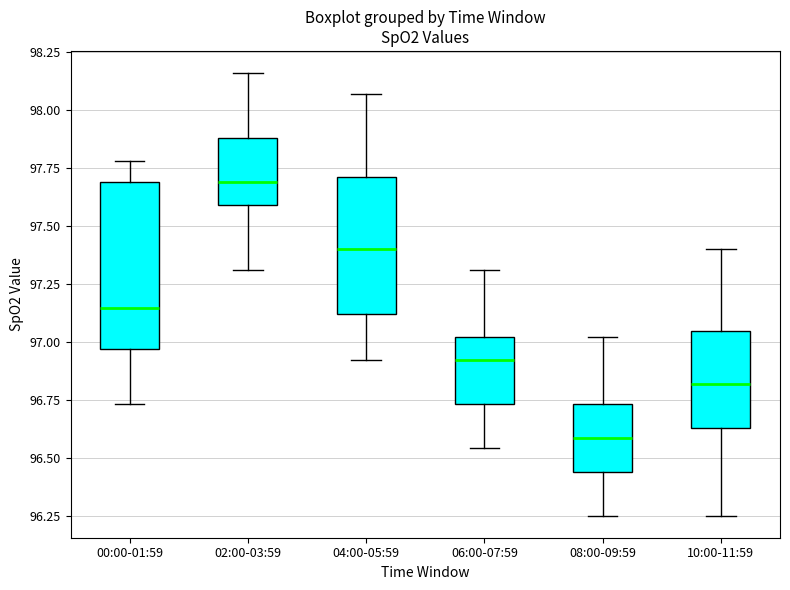

Which box has the highest median line?

02:00-03:59